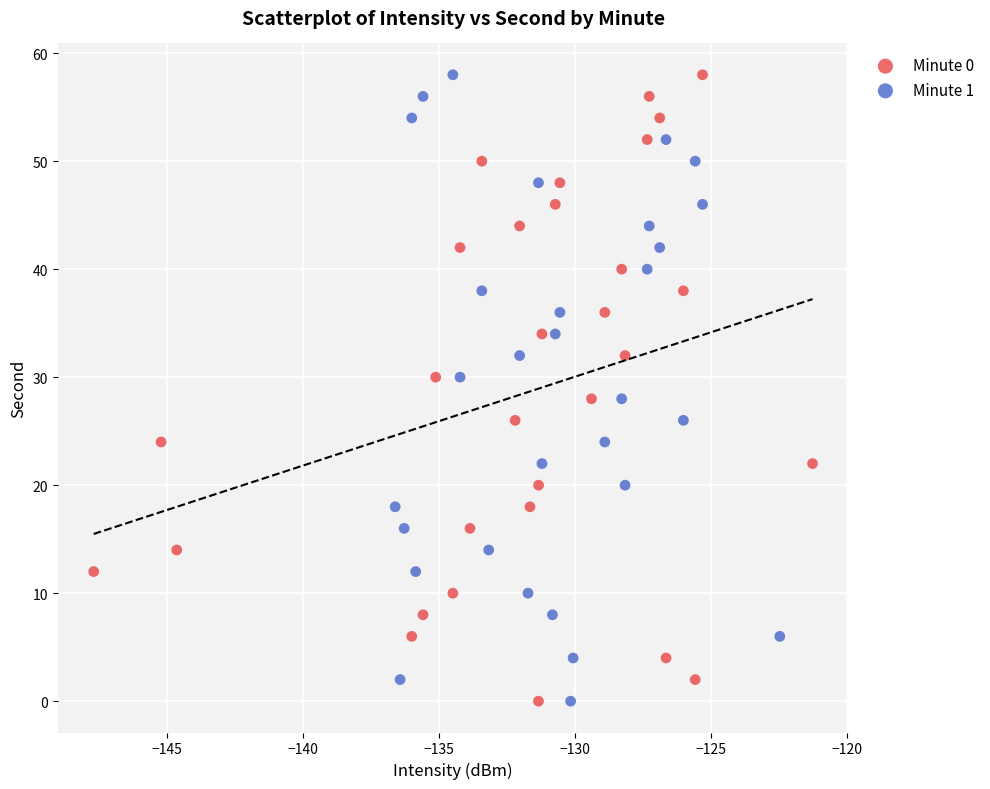

What are all the series names shown in the legend?

Minute 0, Minute 1